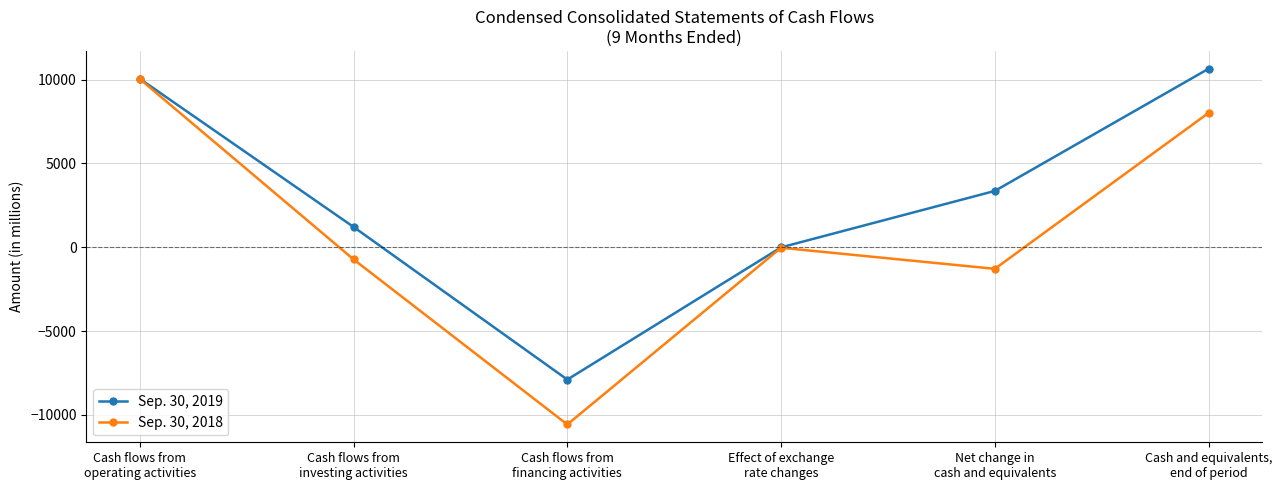

Which series has the widest spread of values?

Sep. 30, 2018